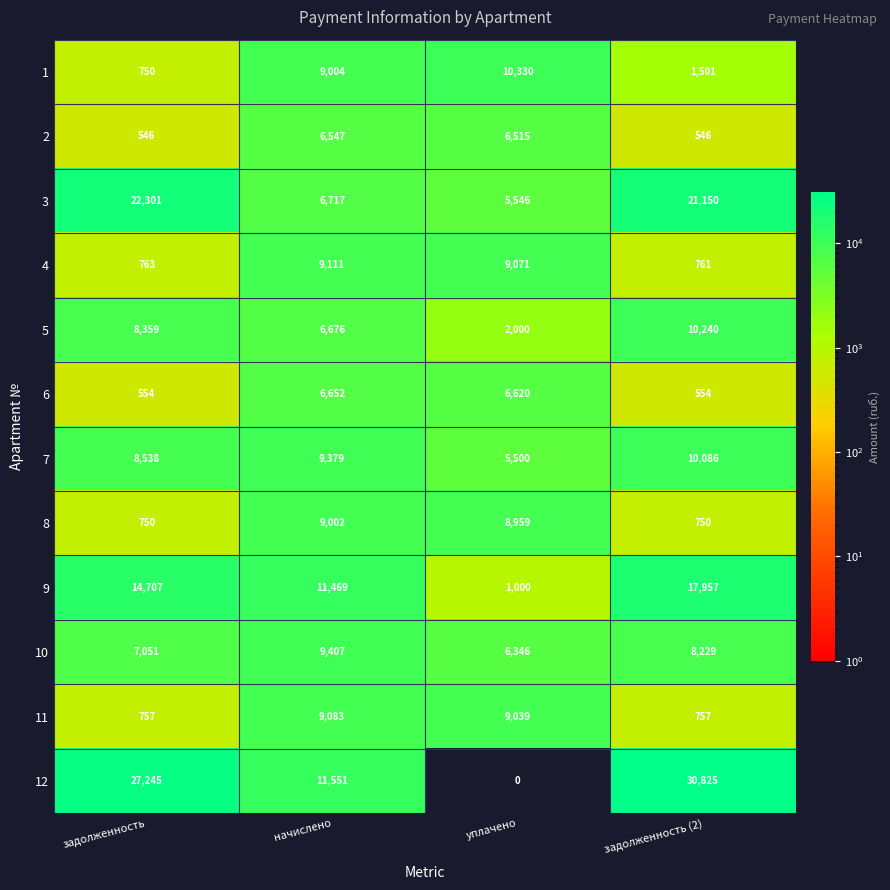

Which series has the largest range (max minus min)?

12